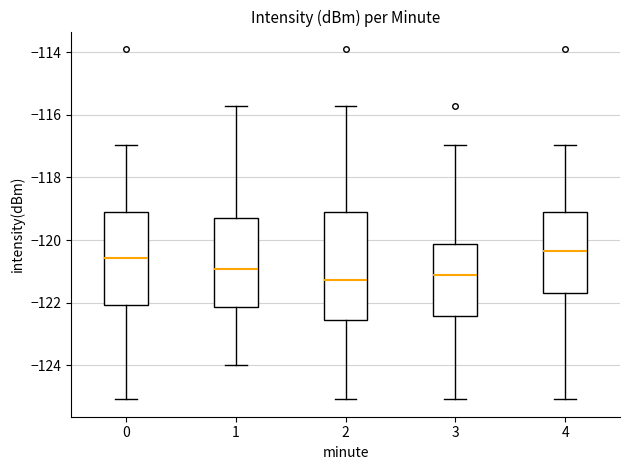

Reading left to right, transcribe this box plot: for each box, give where its median line is, the range the box spans, and where its two whiskers end, as read against the y-axis. The values are not printed on the chart, so give them approximately, as read against the axis.

0: median -120.6, box -122.0 to -119.2, whiskers -125.0 to -117.0
1: median -121.0, box -122.2 to -119.2, whiskers -124.0 to -115.8
2: median -121.2, box -122.6 to -119.2, whiskers -125.0 to -115.8
3: median -121.2, box -122.4 to -120.2, whiskers -125.0 to -117.0
4: median -120.4, box -121.6 to -119.2, whiskers -125.0 to -117.0